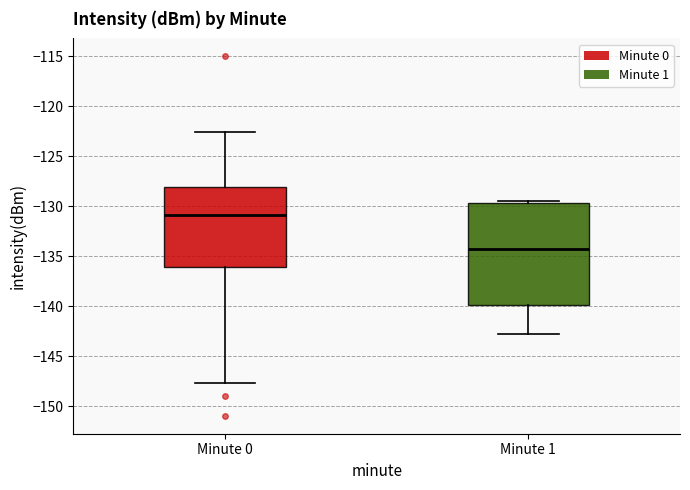

Reading left to right, read every box against the y-axis: the position of its median line, the range the box covers, and the ends of its whiskers. The values are not printed on the chart, so give them approximately, as read against the axis.

Minute 0: median -131.0, box -136.0 to -128.0, whiskers -147.5 to -122.5
Minute 1: median -134.0, box -140.0 to -129.5, whiskers -142.5 to -129.5 (just above the box's upper edge)